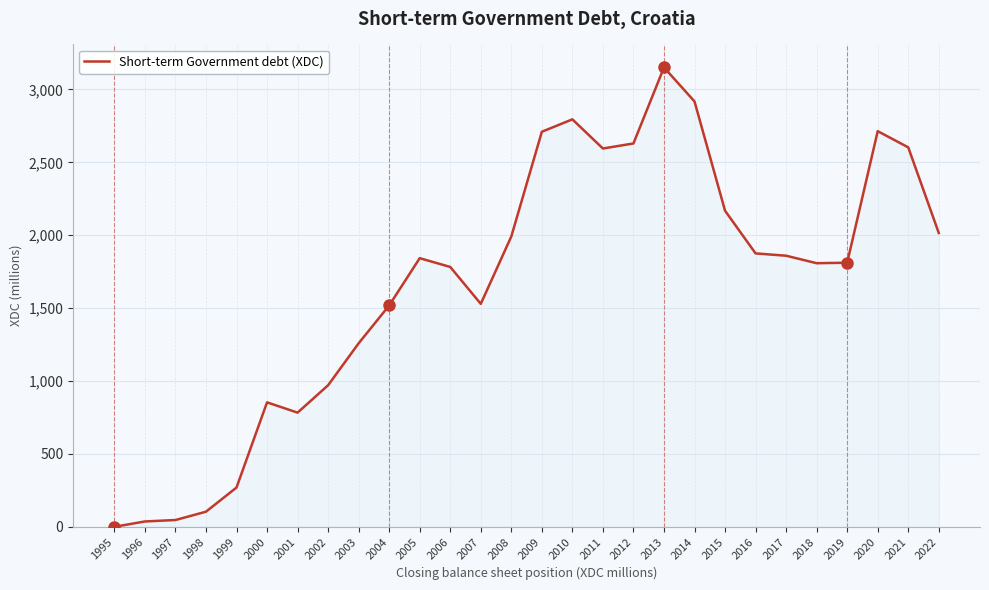

What is the maximum value shown in the chart?

3151.0